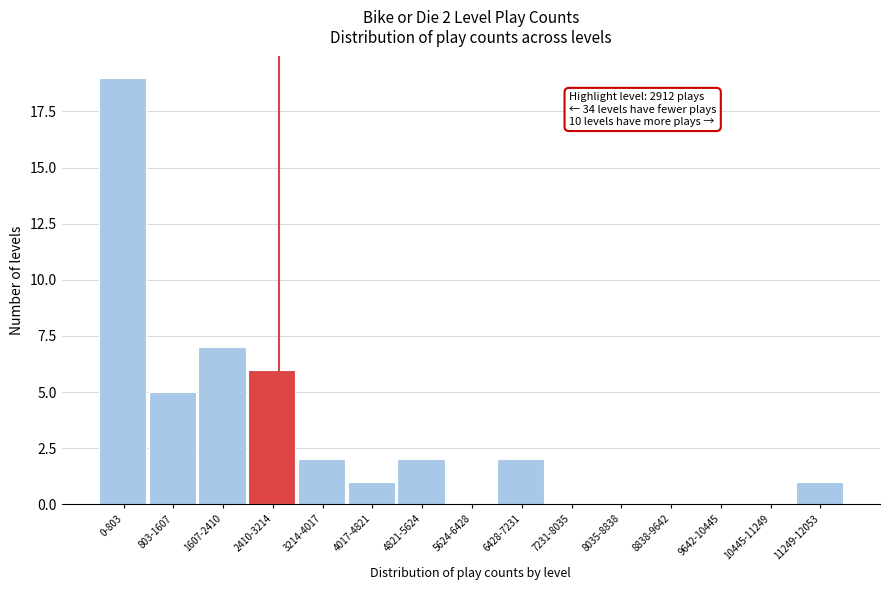

Reading left to right, extract all data points from this chart.

0-803=19	803-1607=5	1607-2410=7	2410-3214=6	3214-4017=2	4017-4821=1	4821-5624=2	5624-6428=0	6428-7231=2	7231-8035=0	8035-8838=0	8838-9642=0	9642-10445=0	10445-11249=0	11249-12053=1